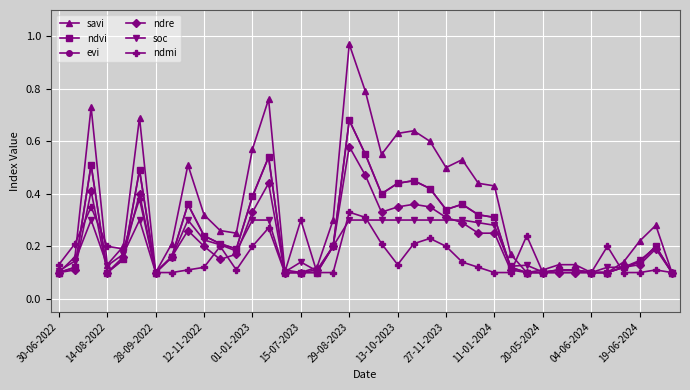

Is this an area chart (filled region under the line)?

No